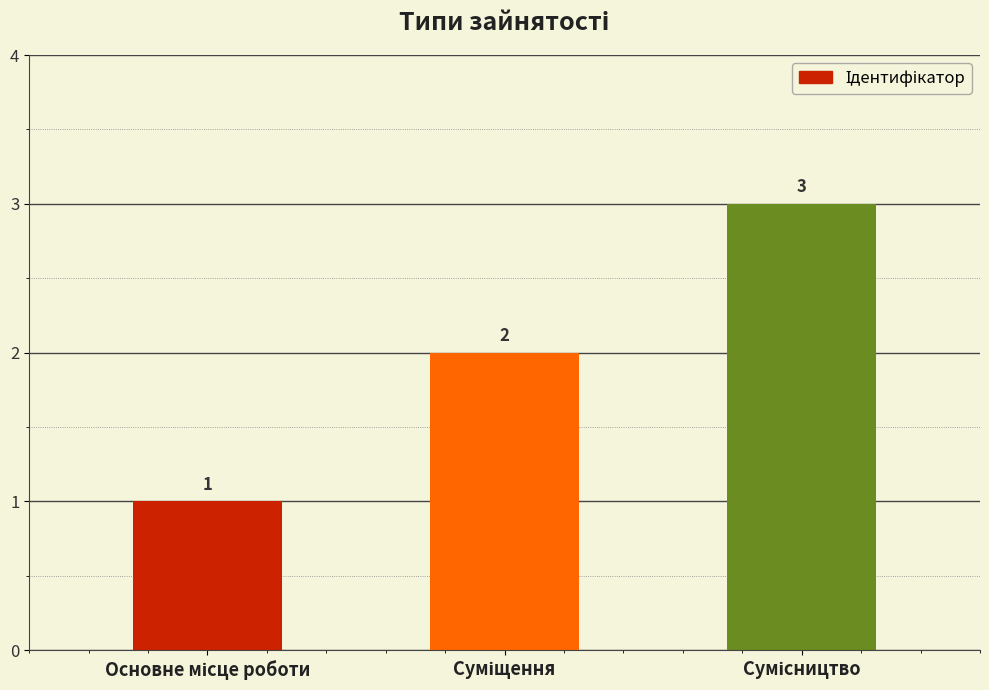

How many bars are there in total?

3